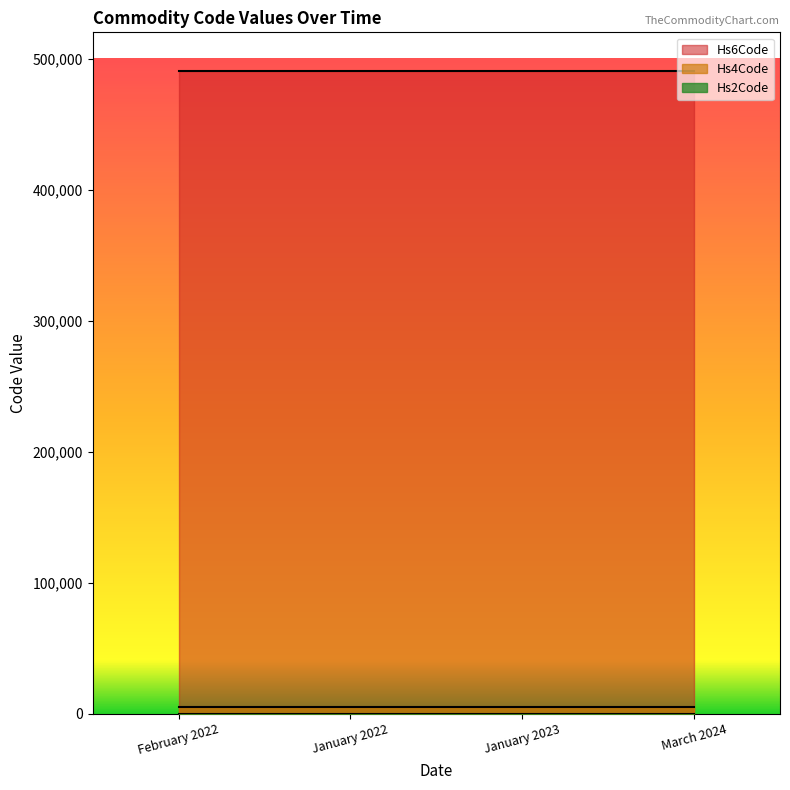

True or false: Hs4Code has more than 2 points higher than both neighbors.

False